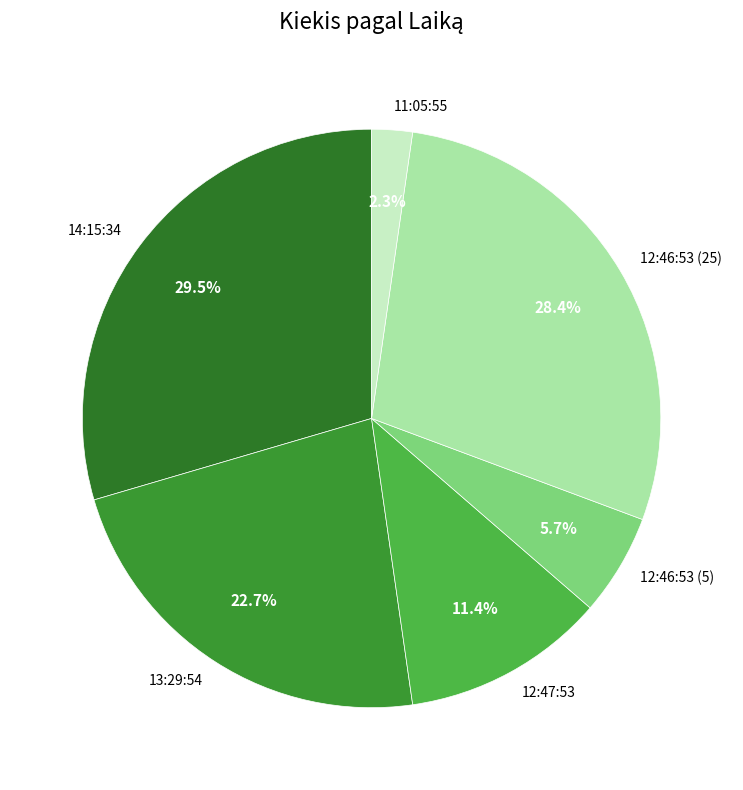

To the nearest percent, what is the average slice percentage?

17%